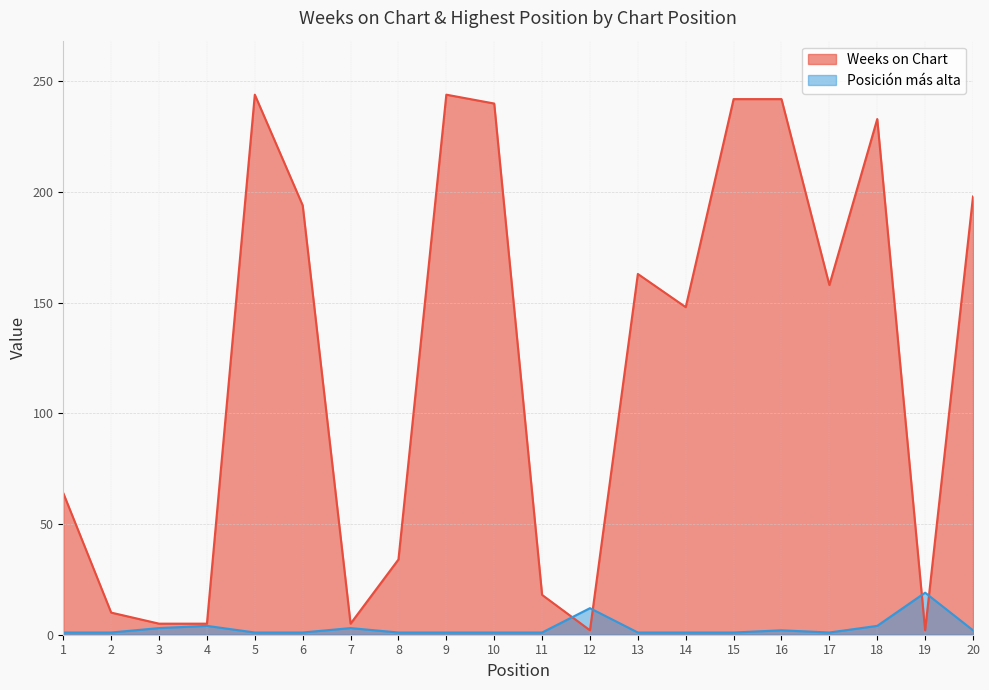

What is the average value of the Weeks on Chart series?

123